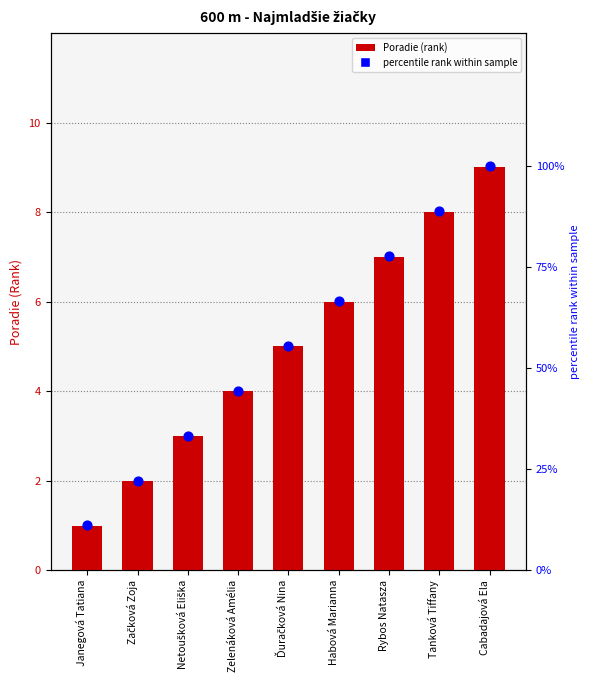

Which series has the largest total across all categories?

percentile rank